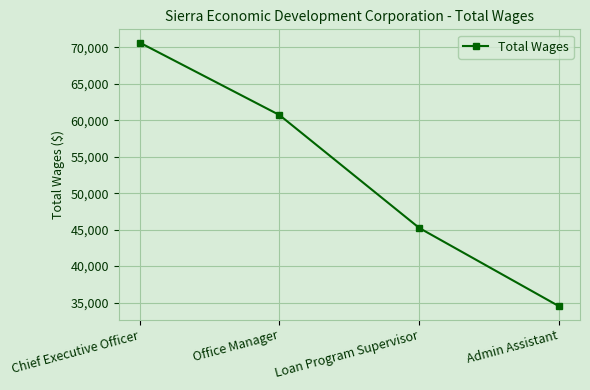

True or false: the data shows 8186 at Admin Assistant.

False